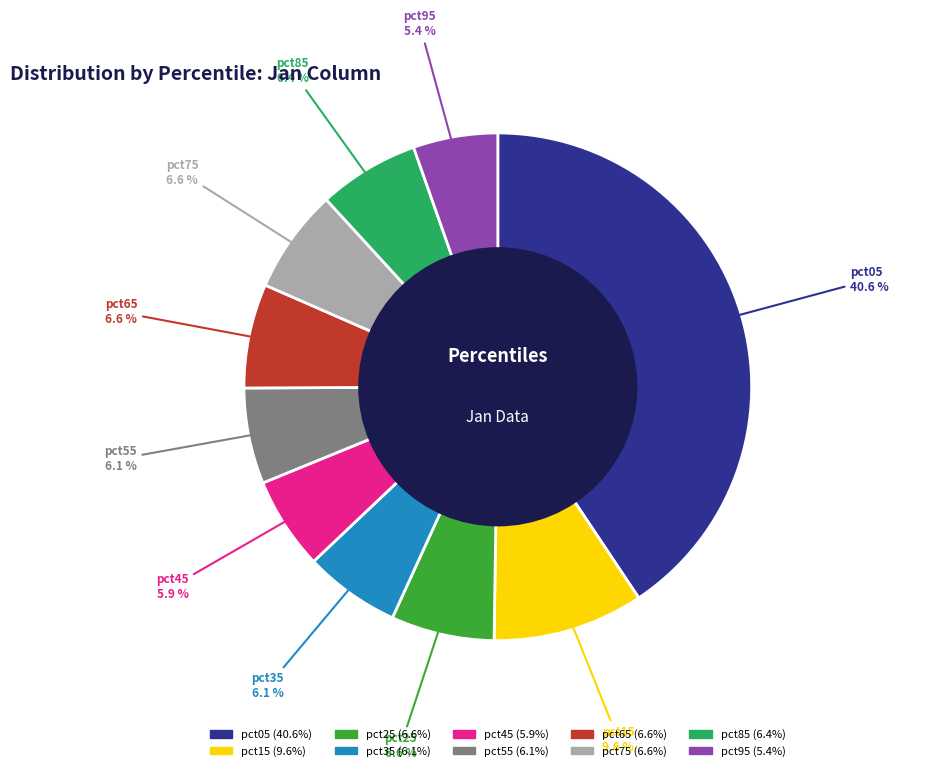

What portion of the pie excludes pct15?

90.4%